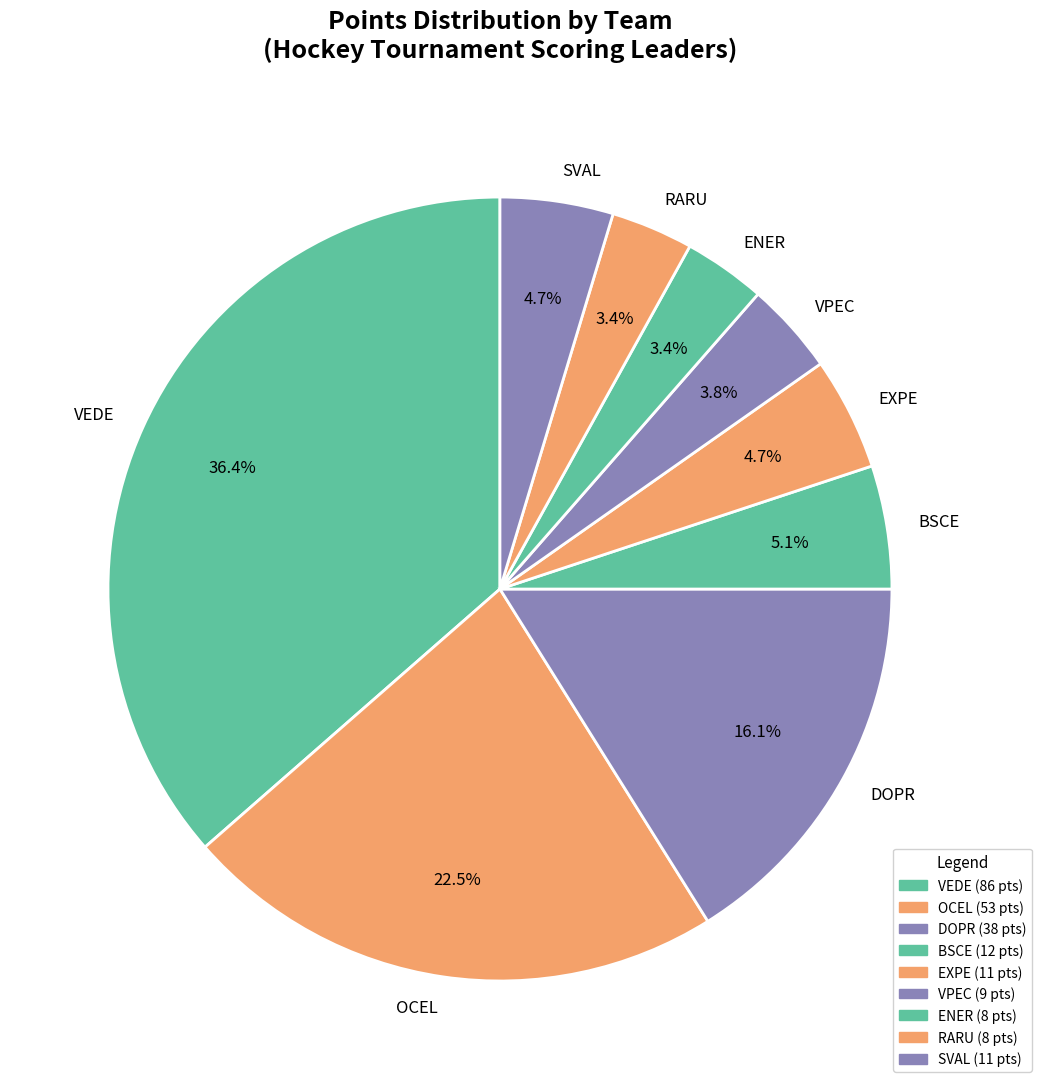

What percentage is the DOPR slice, to the nearest percent?

16%